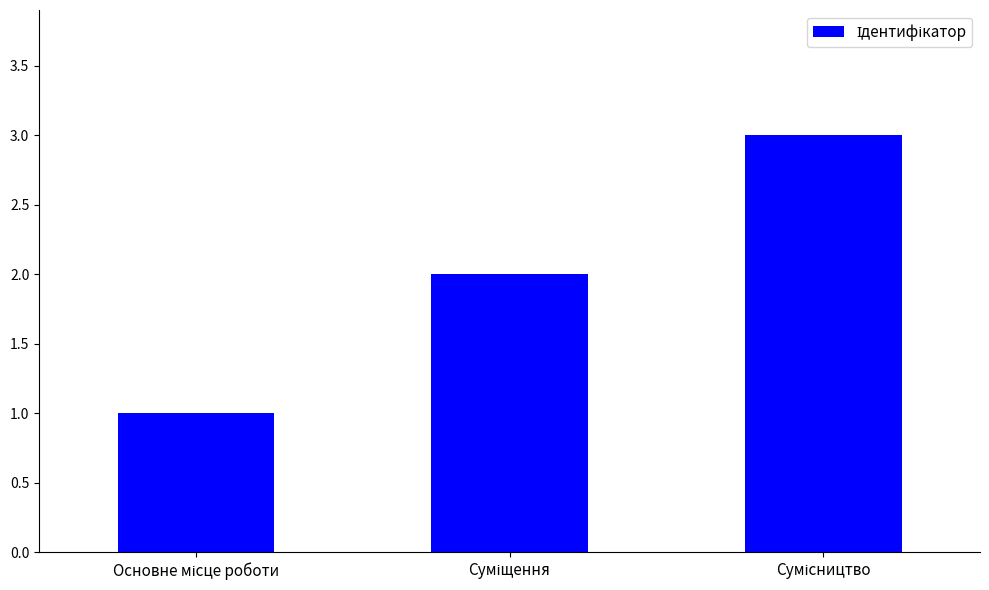

What is the difference between the maximum and second lowest values?

1